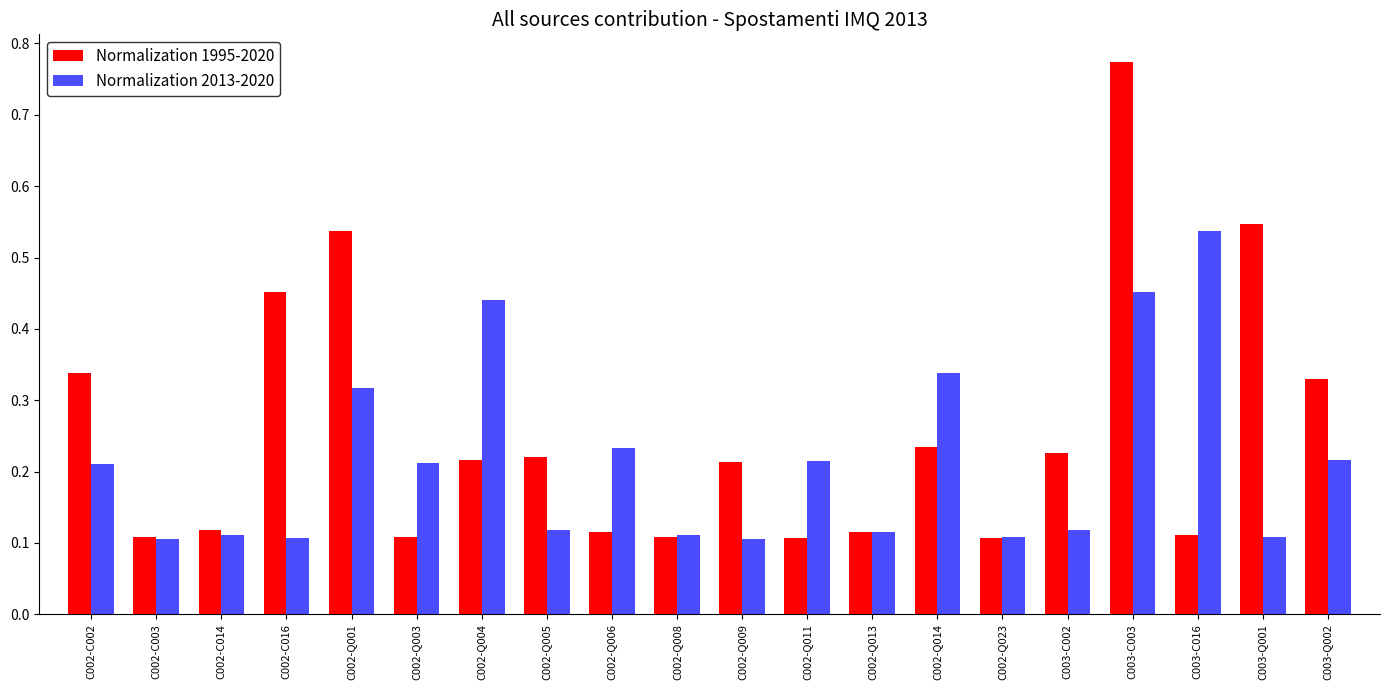

What is the sum of all Normalization 2013-2020 values?

4.3